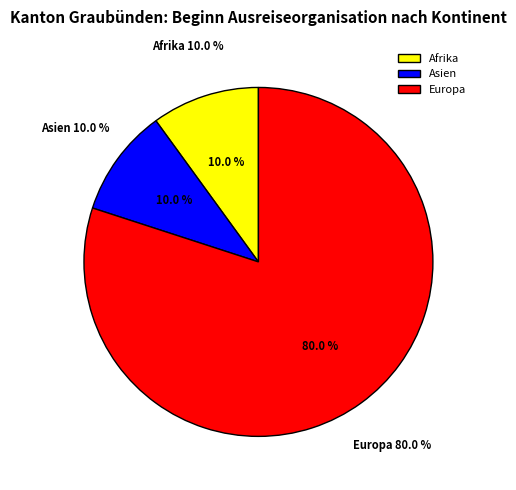

Rank the categories by value from lowest to highest.

Afrika, Asien, Europa